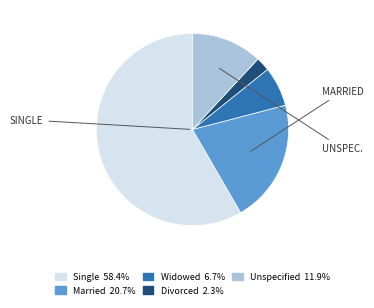

Does Married represent more than half of the total?

No